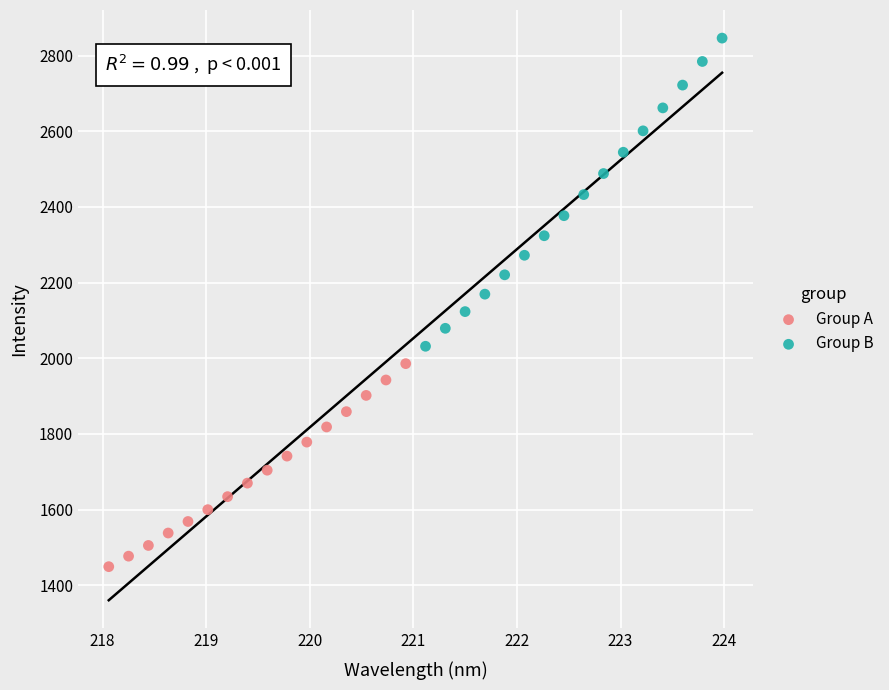

Which series has the largest Y range (max minus min)?

Group B